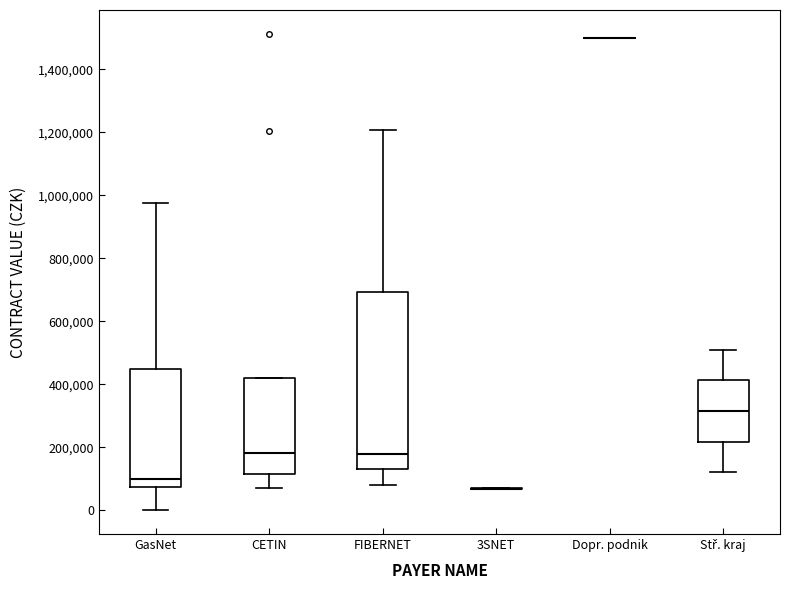

Reading left to right, read every box against the y-axis: the position of its median line, the range the box covers, and the ends of its whiskers. The values are not printed on the chart, so give them approximately, as read against the axis.

GasNet: median 100000, box 80000 to 440000, whiskers 0 to 980000
CETIN: median 180000, box 120000 to 420000, whiskers 80000 to 420000
FIBERNET: median 180000, box 140000 to 700000, whiskers 80000 to 1200000
3SNET: box collapsed to a line at 60000, whiskers 60000 to 80000
Dopr. podnik: box collapsed to a line at 1500000, whiskers 1500000 to 1500000
Stř. kraj: median 320000, box 220000 to 420000, whiskers 120000 to 500000